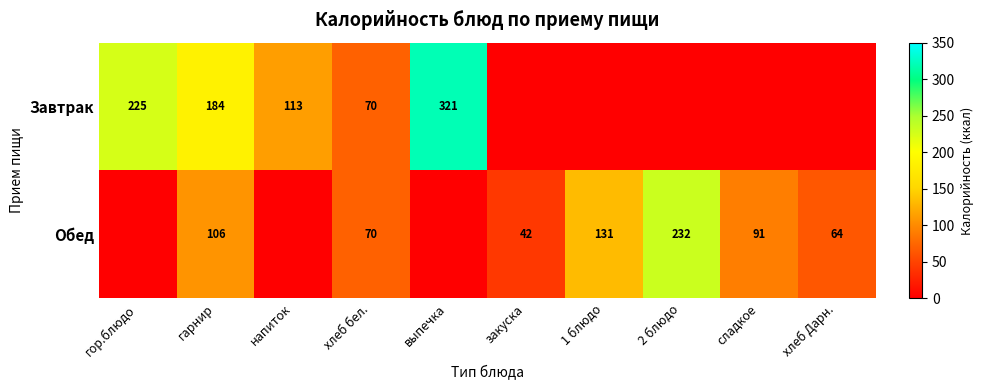

What is the difference between the Завтрак values at гор.блюдо and гарнир?

41